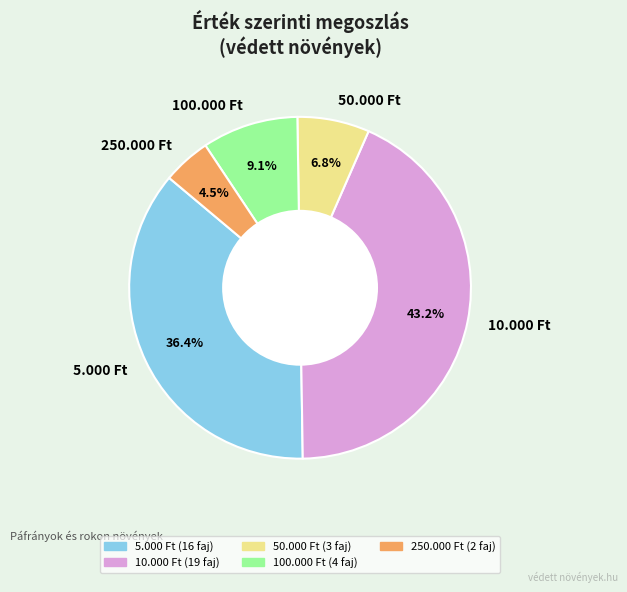

What is the ratio of the value at 250.000 Ft to the value at 50.000 Ft?

0.7